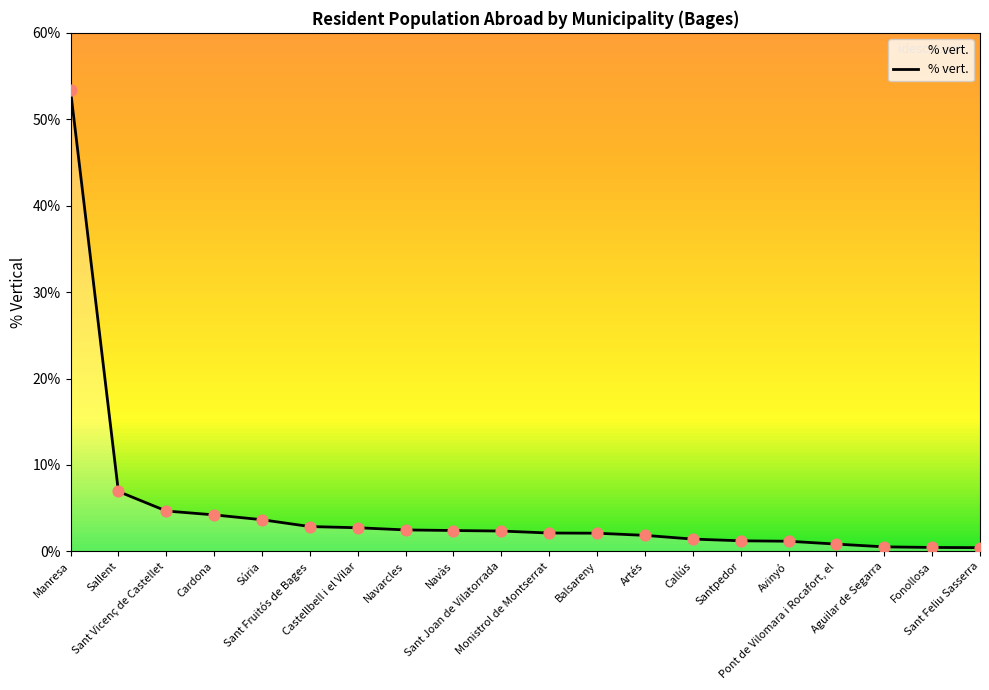

Which has a higher value, Sallent or Navarcles?

Sallent